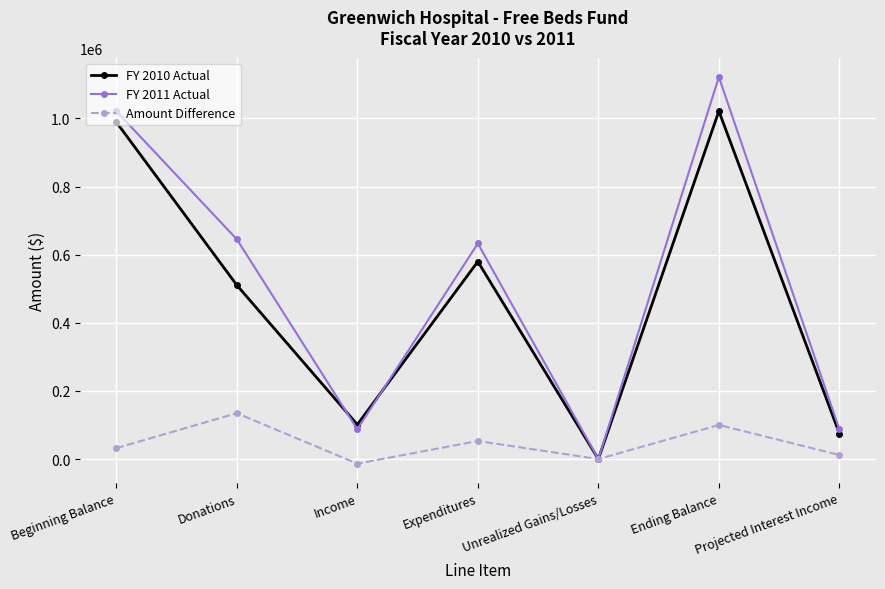

At how many categories does at least one series exceed 58055?

6